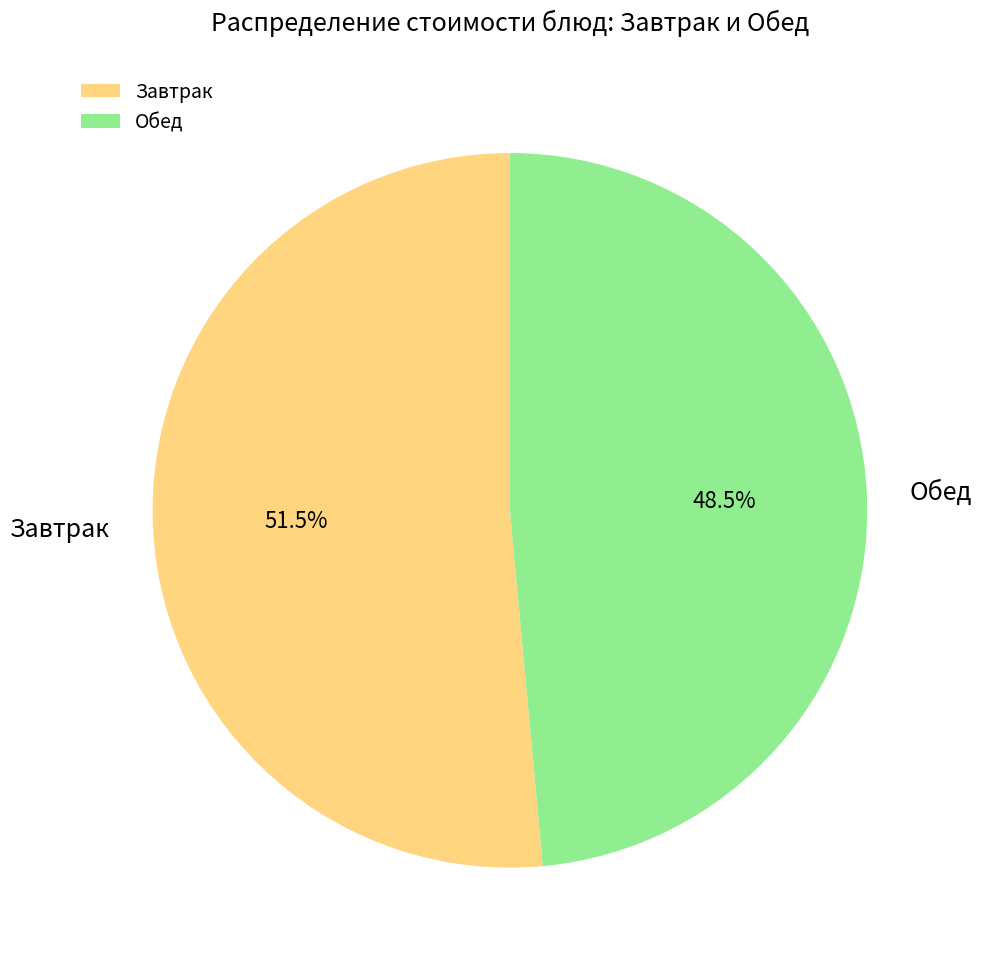

Which has a higher value, Завтрак or Обед?

Завтрак